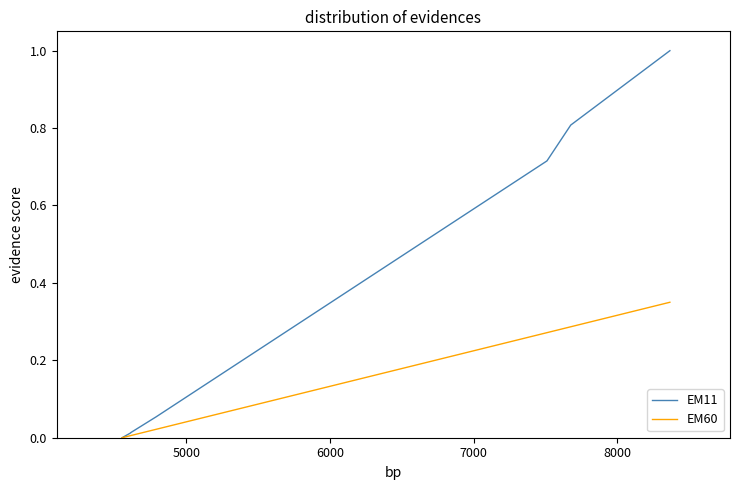

True or false: EM11 and EM60 intersect in this chart.

False